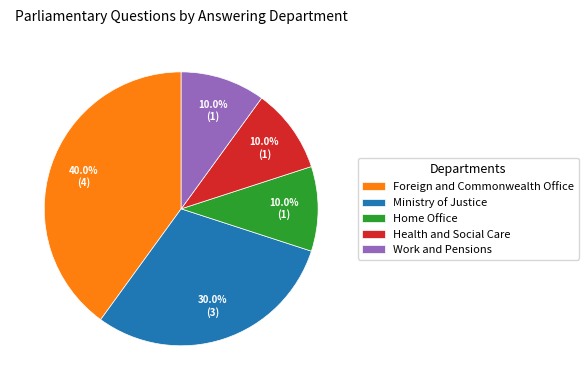

Does Home Office account for over 50% of the chart?

No